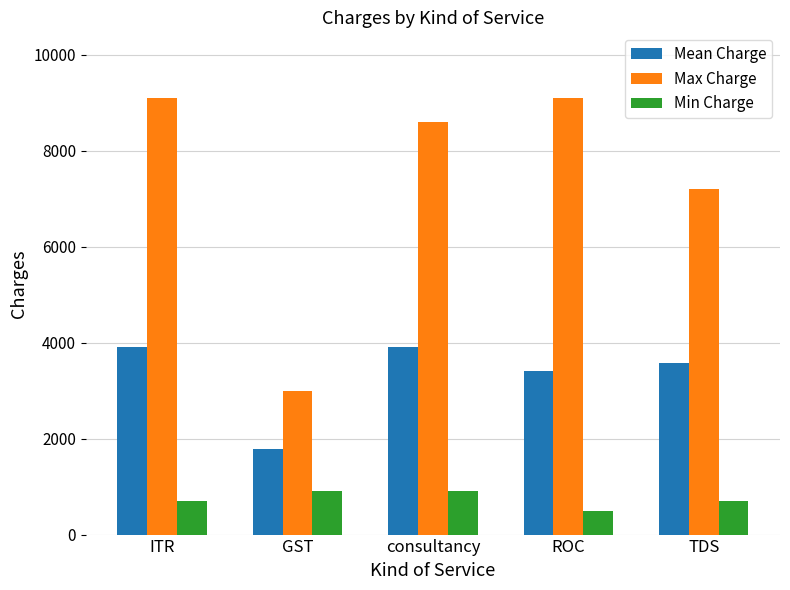

Reading left to right, transcribe all the data shown in this chart.

Mean Charge: 3916.7	1780.0	3916.7	3416.7	3580.0
Max Charge: 9100.0	3000.0	8600.0	9100.0	7200.0
Min Charge: 700.0	900.0	900.0	500.0	700.0